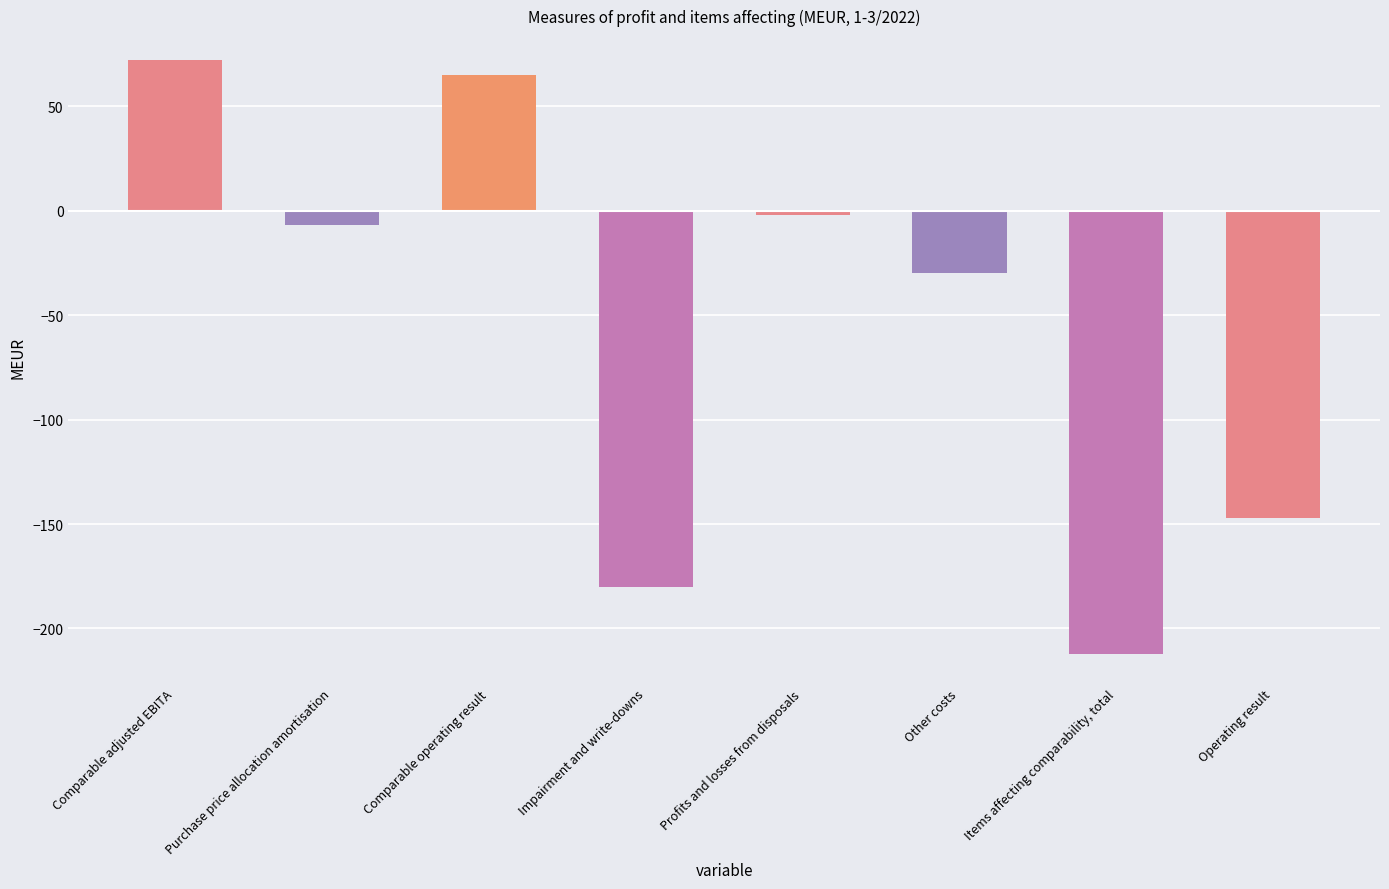

List the labels in order of value, largest first.

Comparable adjusted EBITA, Comparable operating result, Profits and losses from disposals, Purchase price allocation amortisation, Other costs, Operating result, Impairment and write-downs, Items affecting comparability, total